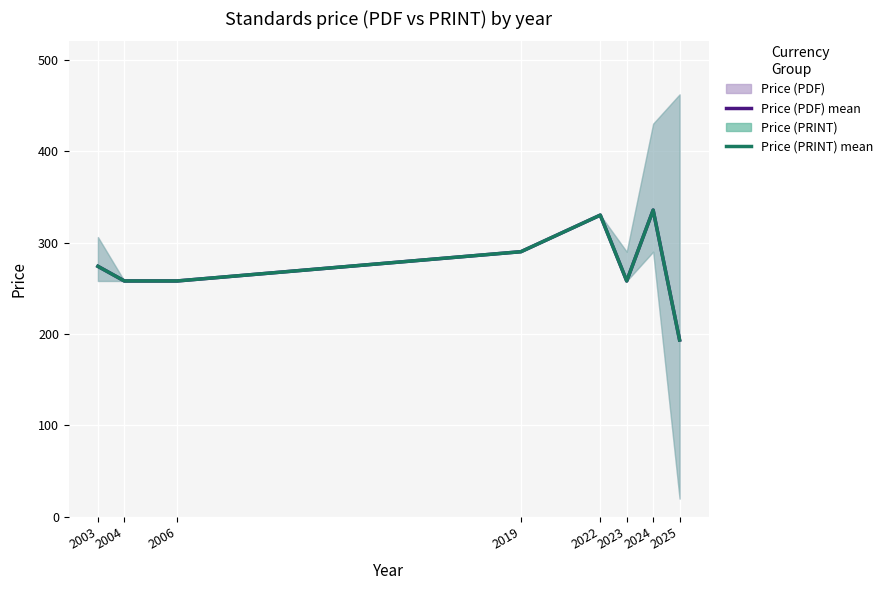

True or false: Price (PRINT) and Price (PDF) intersect in this chart.

False